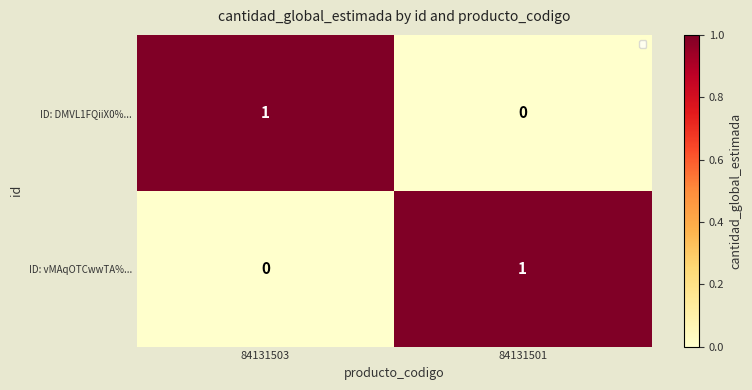

Which category has the lowest value in the ID: vMAqOTCwwTA%... series?

84131503